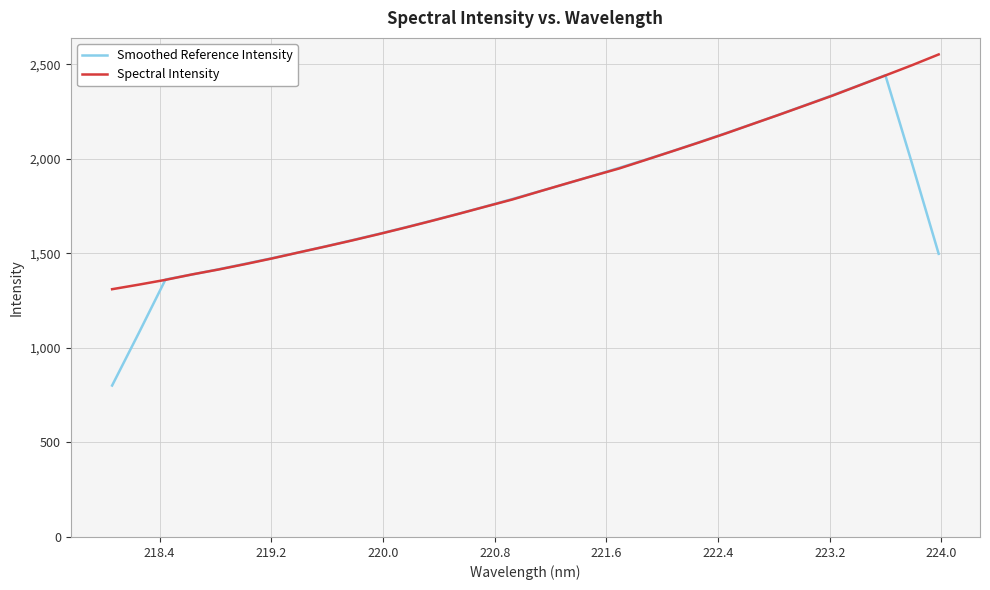

What is the difference between the maximum and second lowest values in the Smoothed Reference Intensity series?

1363.4